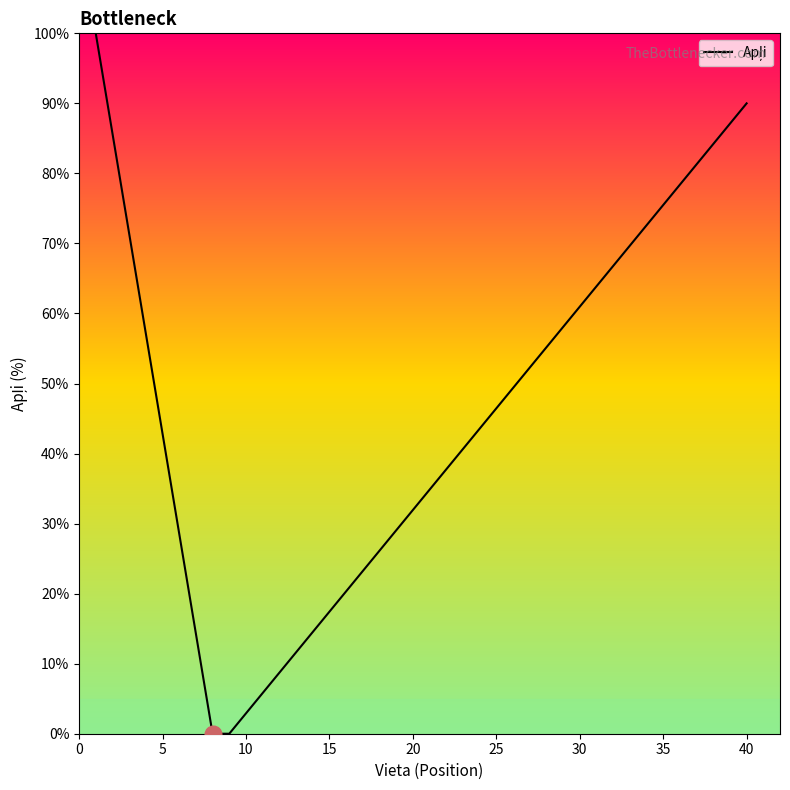

What is the maximum value shown in the chart?

100.0